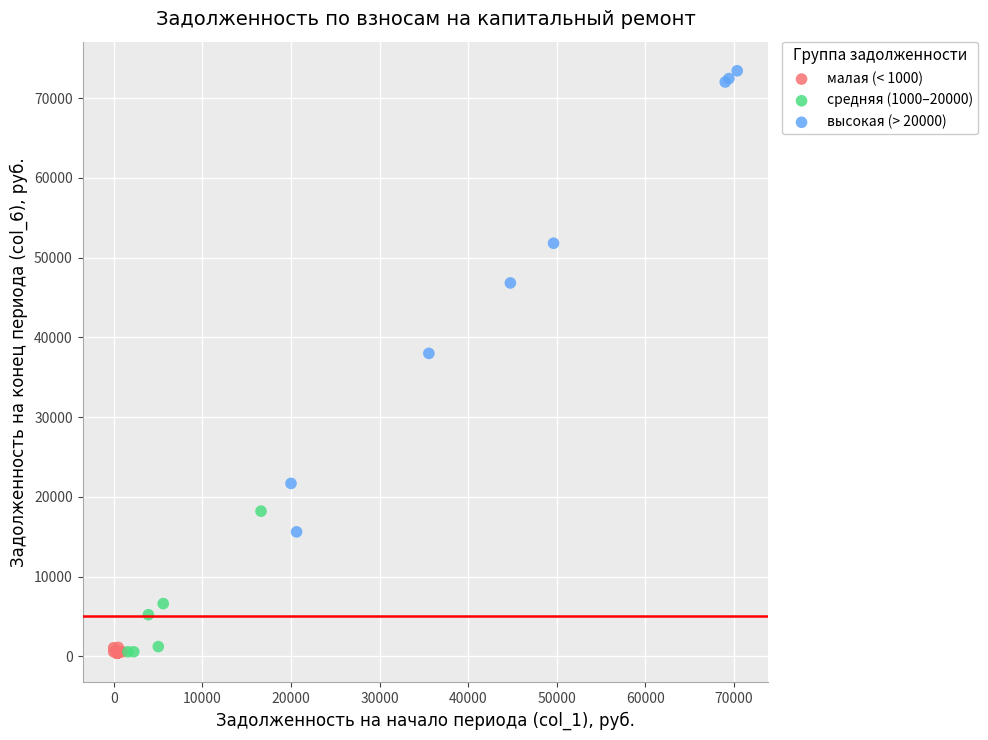

Which series has the largest Y range (max minus min)?

высокая (> 20000)